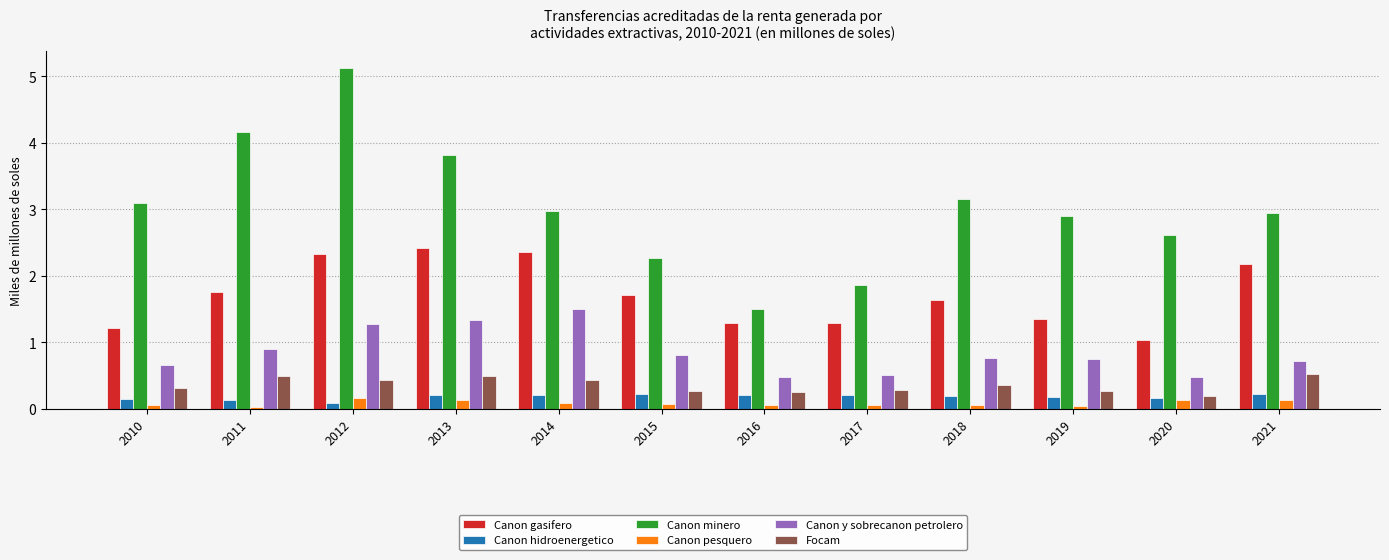

Is the value of Canon minero at 2013 greater than the value of Canon y sobrecanon petrolero at 2012?

Yes